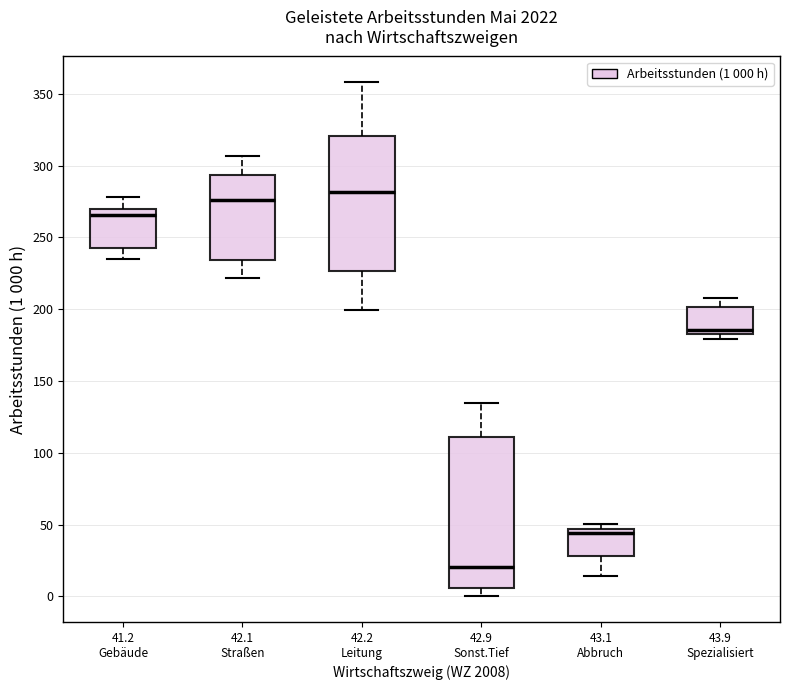

Which box is the tallest, from its lower edge to its upper edge?

42.9 Sonst.Tief